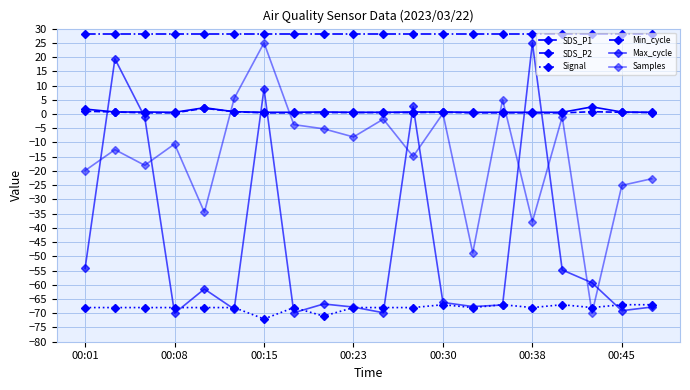

What is the maximum value for Max_cycle?

25.0